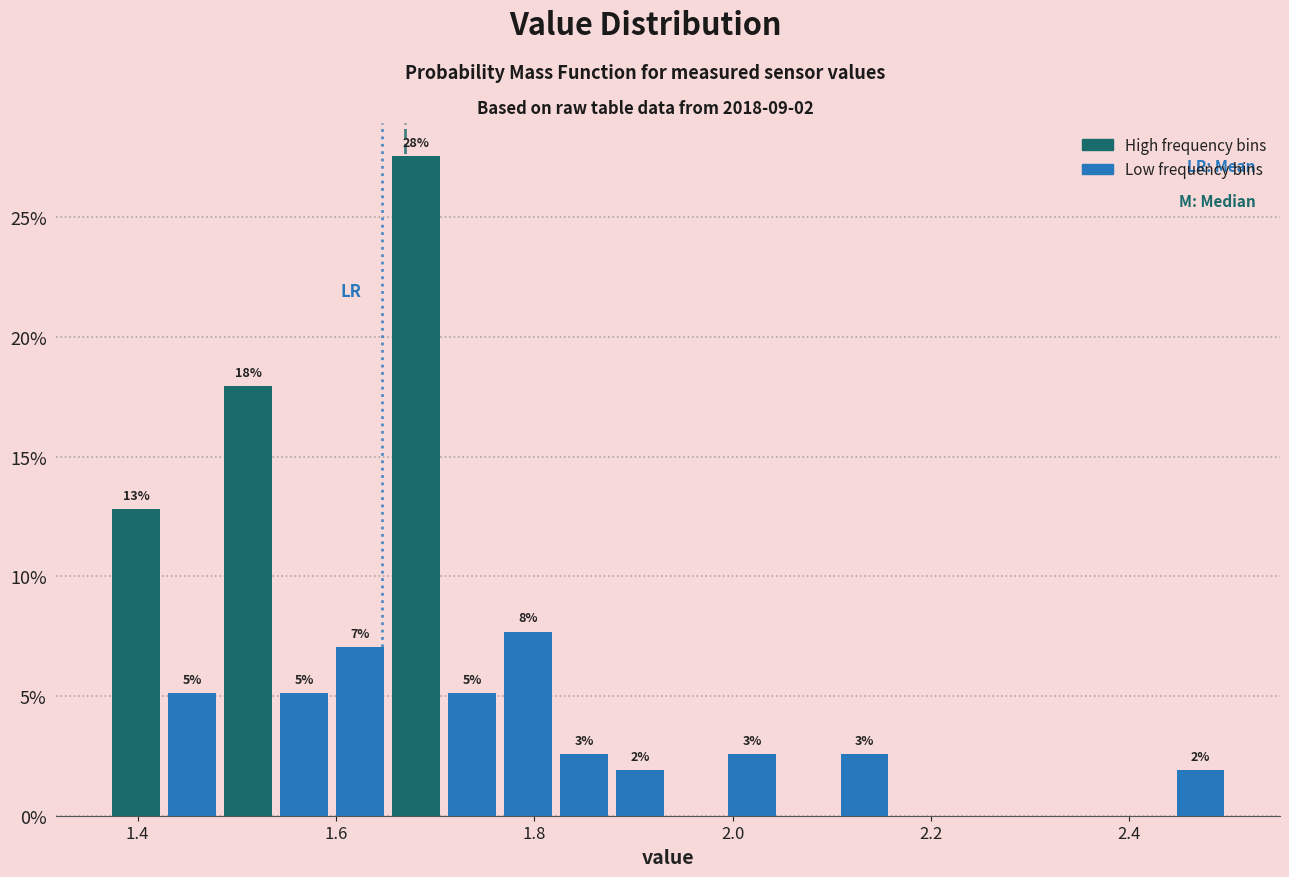

Read against the x-axis, roughly where is the centre of the tallest bar?

1.68